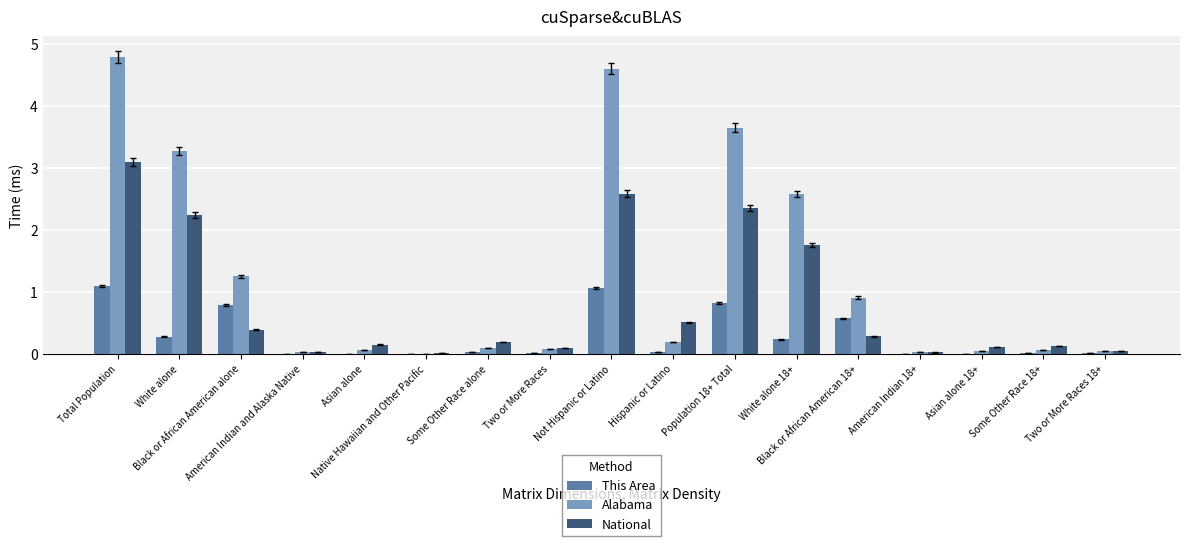

What is the sum of all National values?

13.9